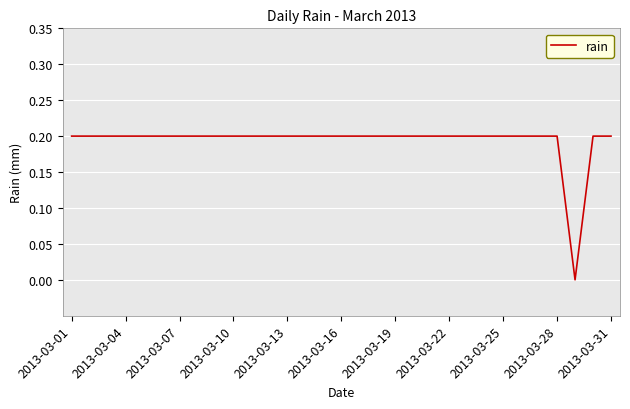

What is the label of the 18th point from the right?

13